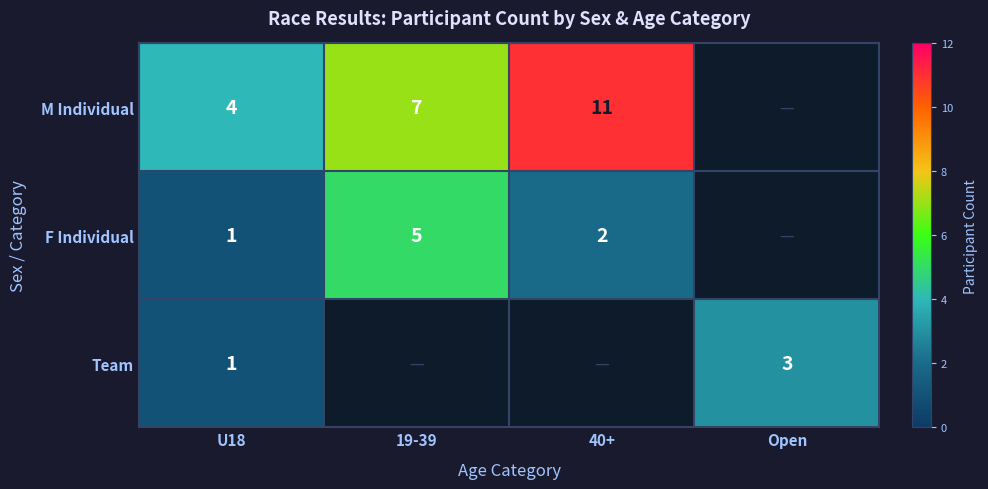

True or false: Team has a value of 1 at Open.

False